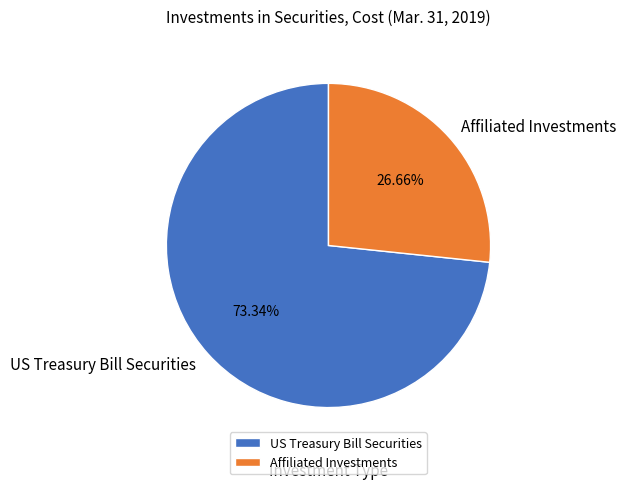

How many segments does this pie chart have?

2